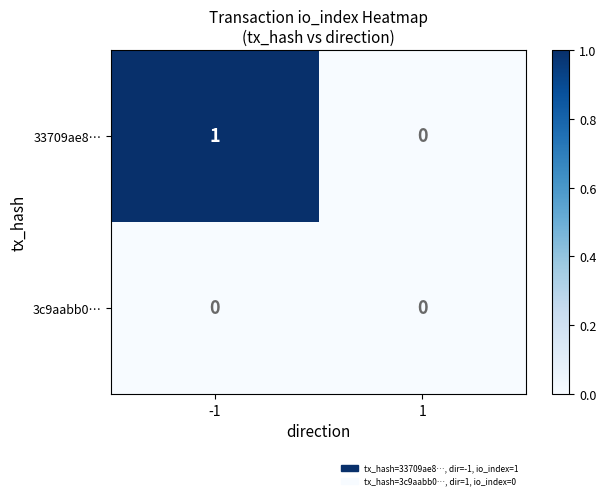

Reading left to right, list all the values displayed in this chart.

33709ae8…: -1=1	1=0
3c9aabb0…: -1=0	1=0